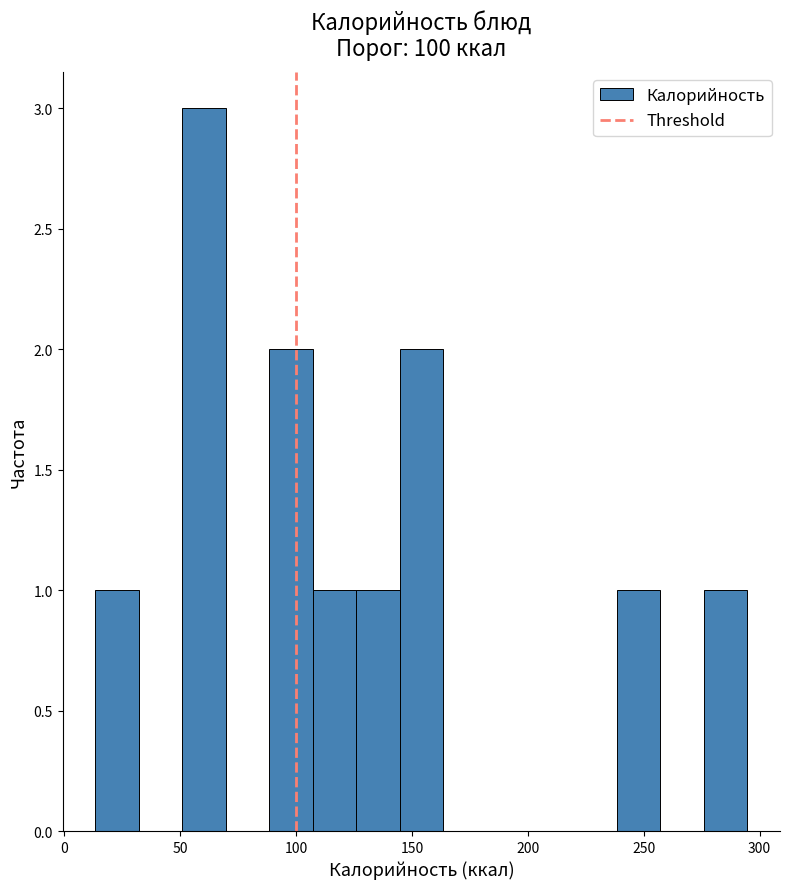

Read against the x-axis, roughly where is the centre of the tallest bar?

60